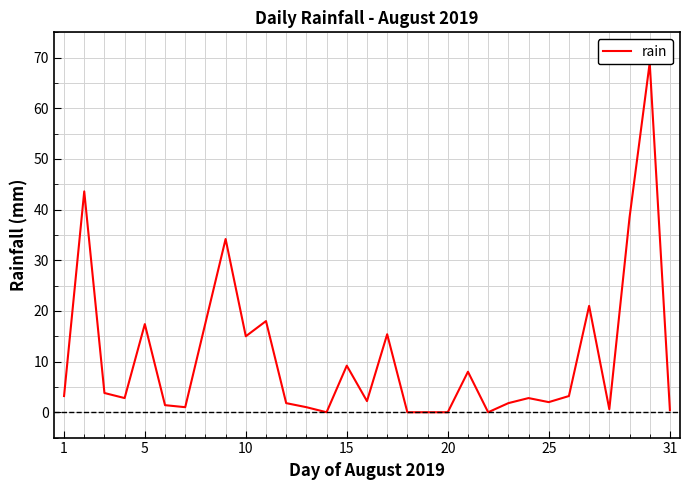

How many interior local valleys (lower than both neighbors) does the data have?

8